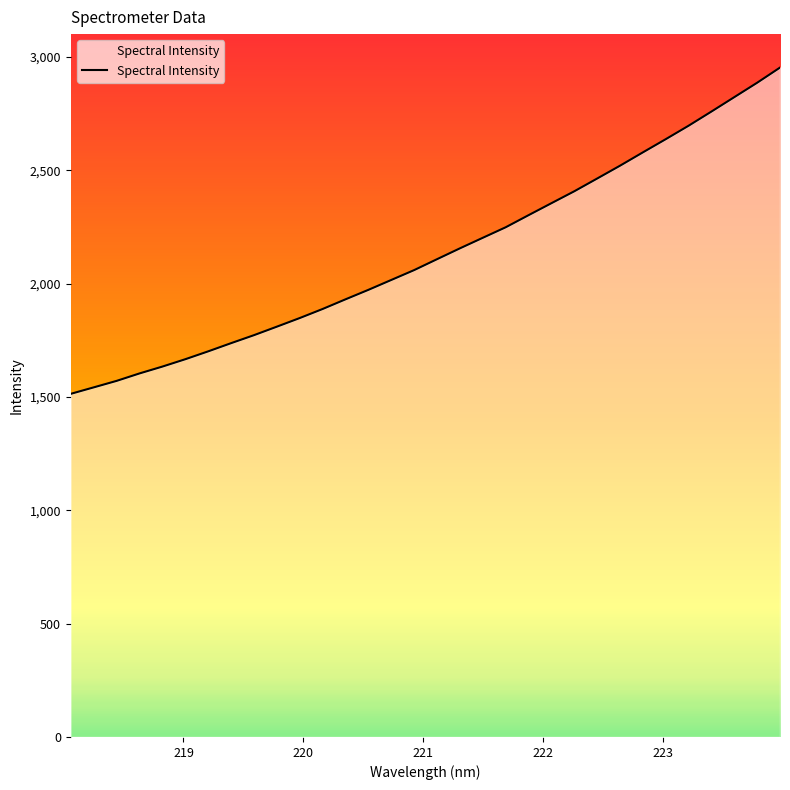

What is the difference between the maximum and minimum values?

1439.4